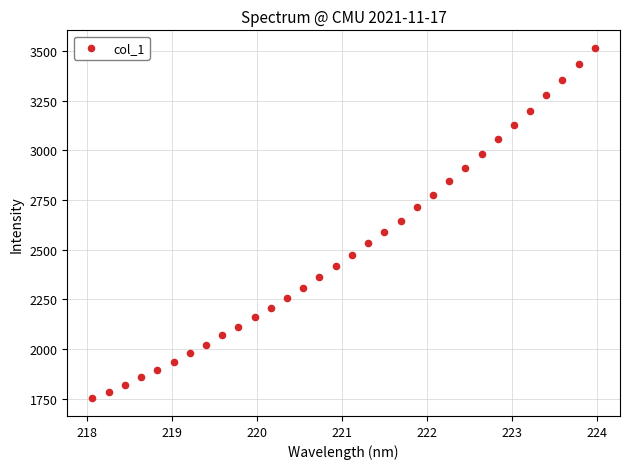

What is the range of X values (max minus min)?

5.9